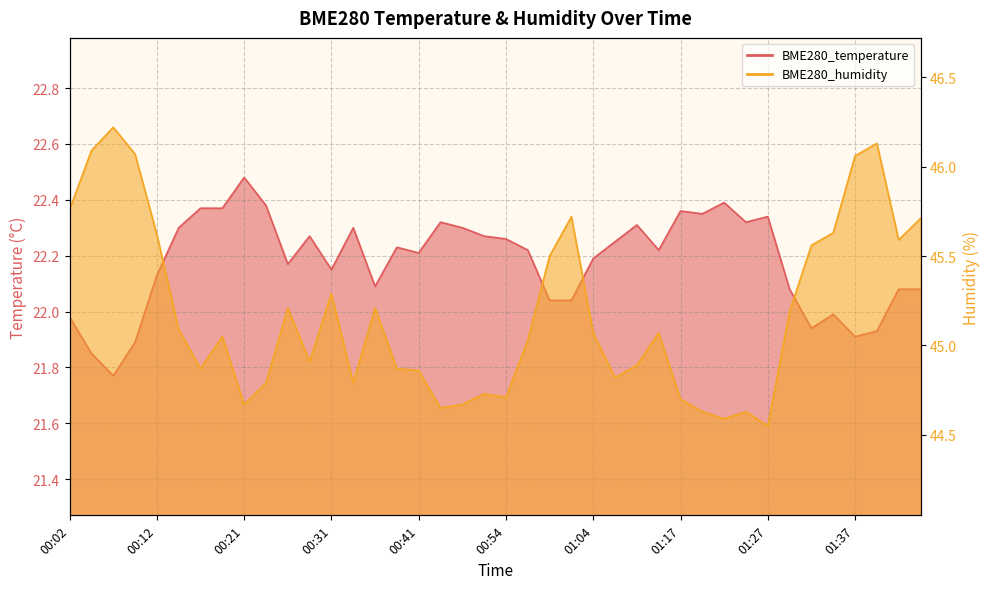

What is the value of the BME280_humidity point at the 1st from the left?

45.8